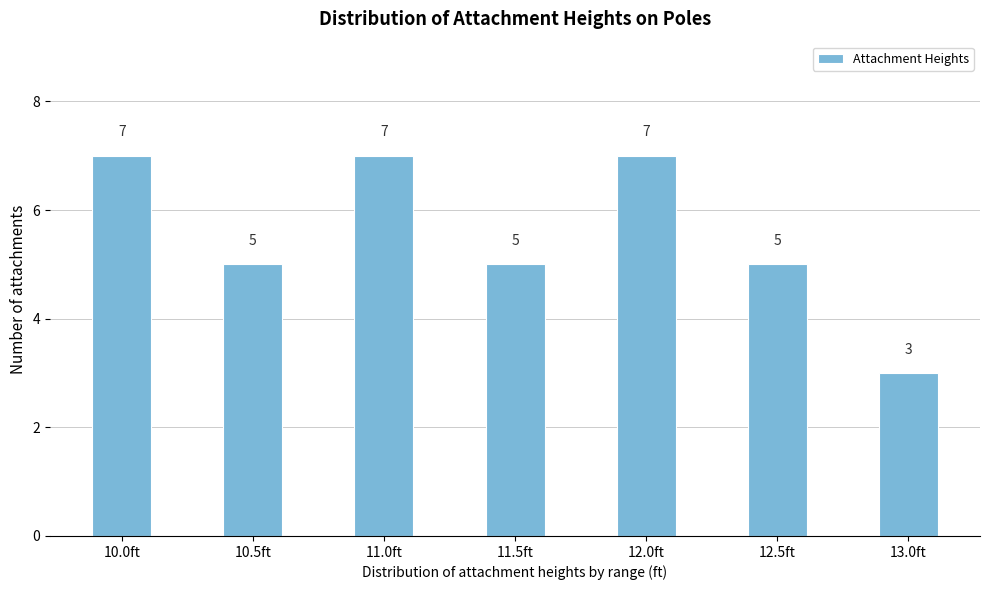

Reading left to right, list all the values displayed in this chart.

7	5	7	5	7	5	3